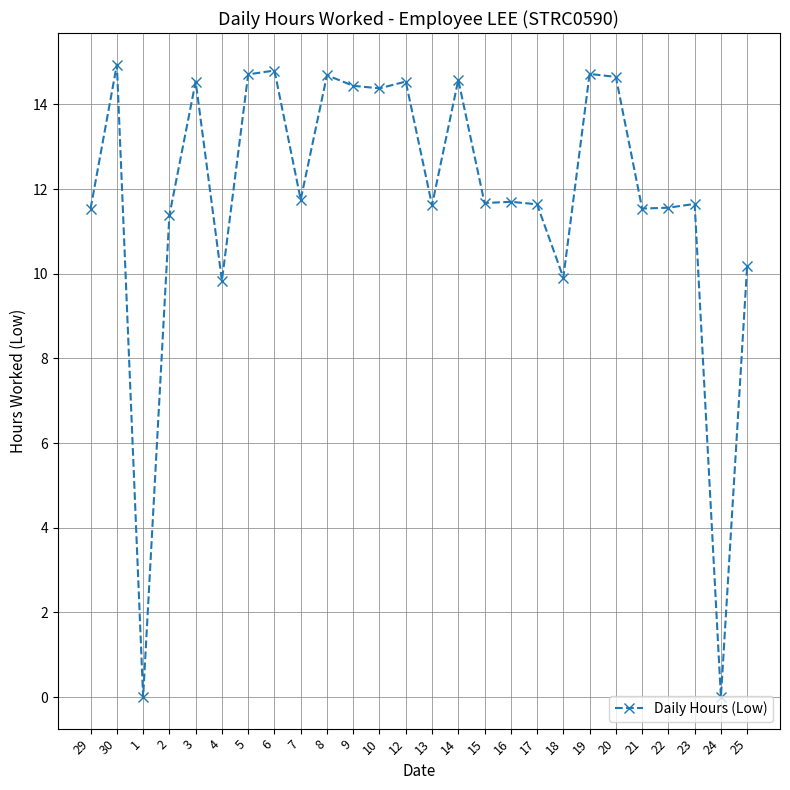

Between 12 and 6, which is larger?

6